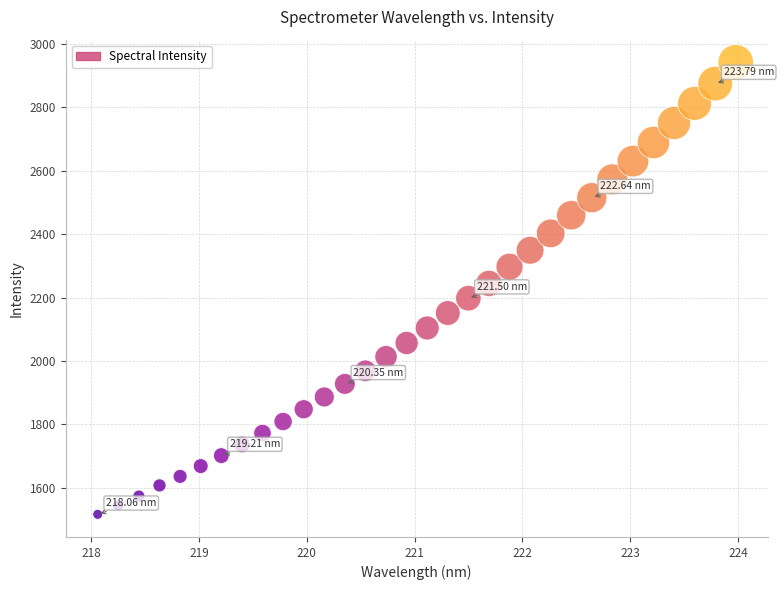

What is the range of X values (max minus min)?

5.9